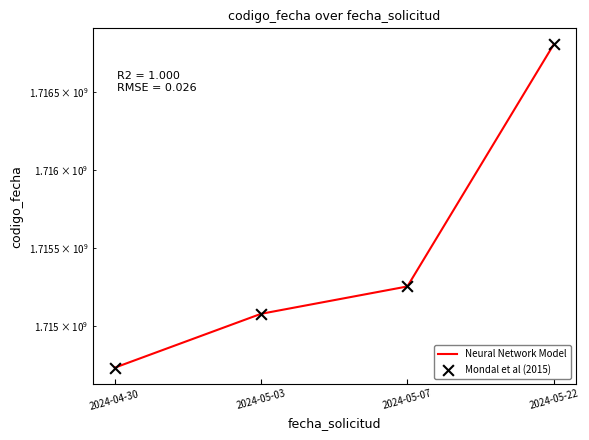

What is the ratio of the value at 2024-05-07 to the value at 2024-05-22?

1.0